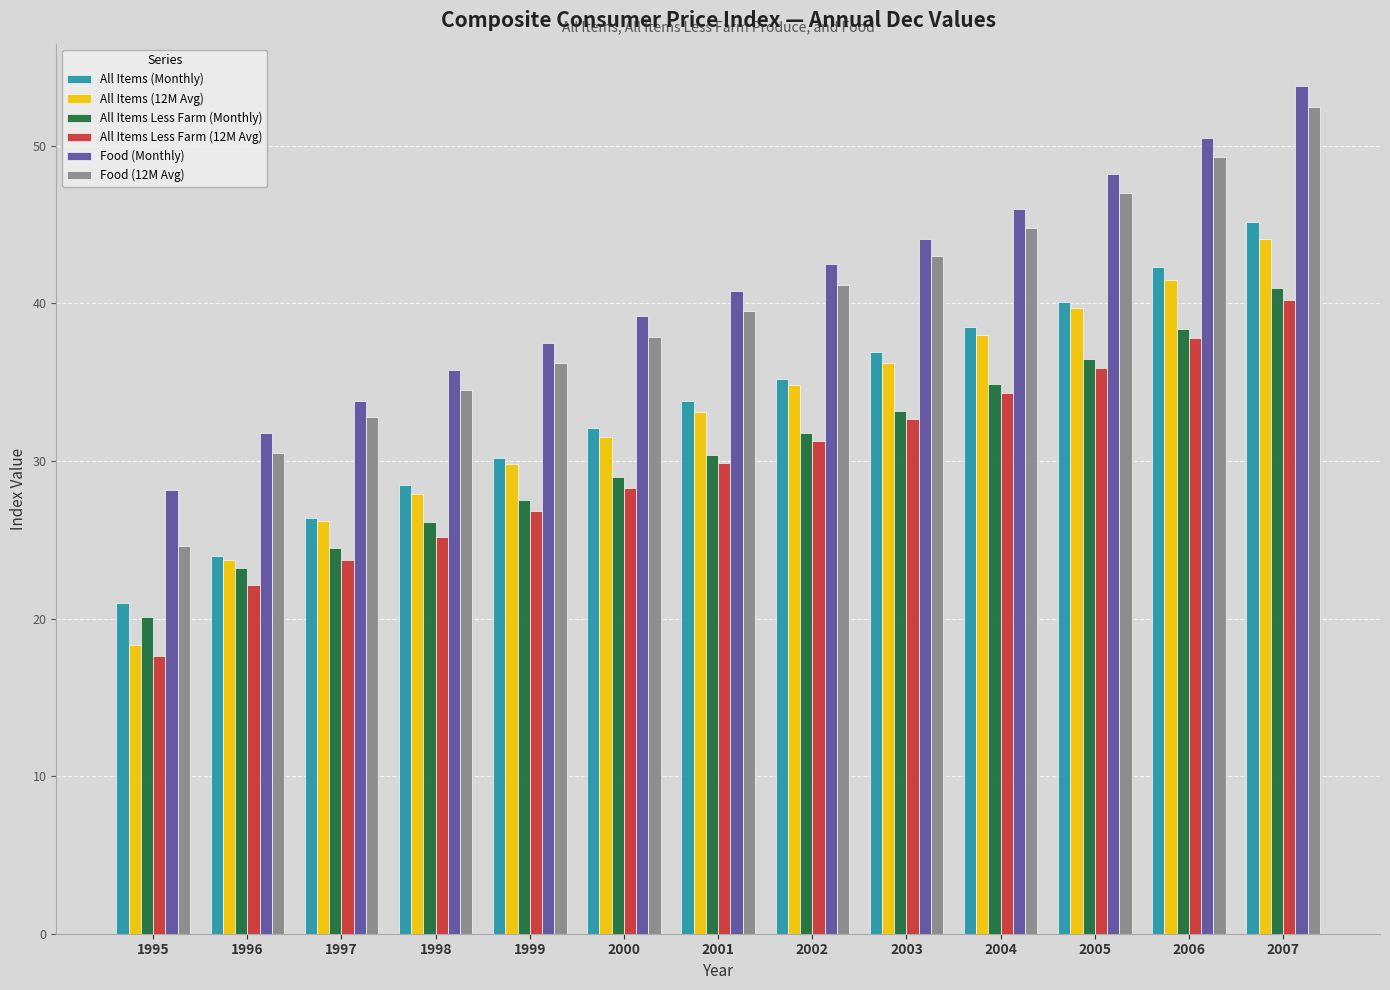

What is the smallest value displayed?

17.6